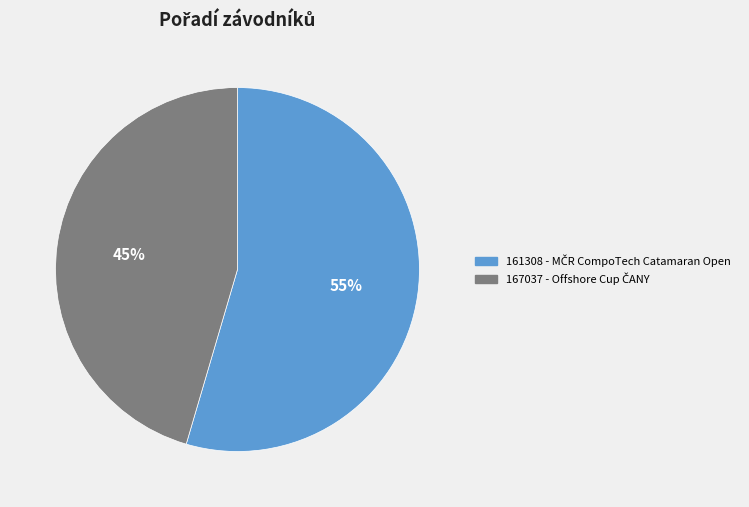

To the nearest percent, what is the average slice percentage?

50%